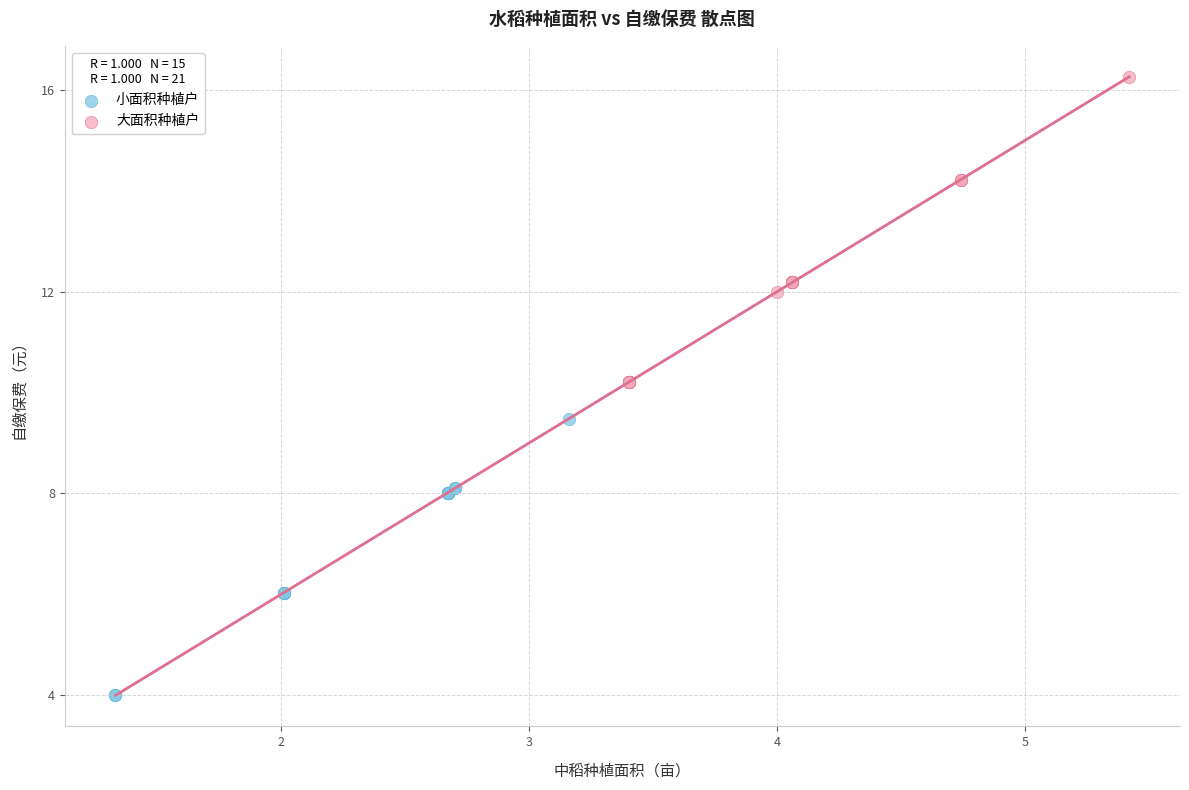

Which series has the largest Y range (max minus min)?

大面积种植户